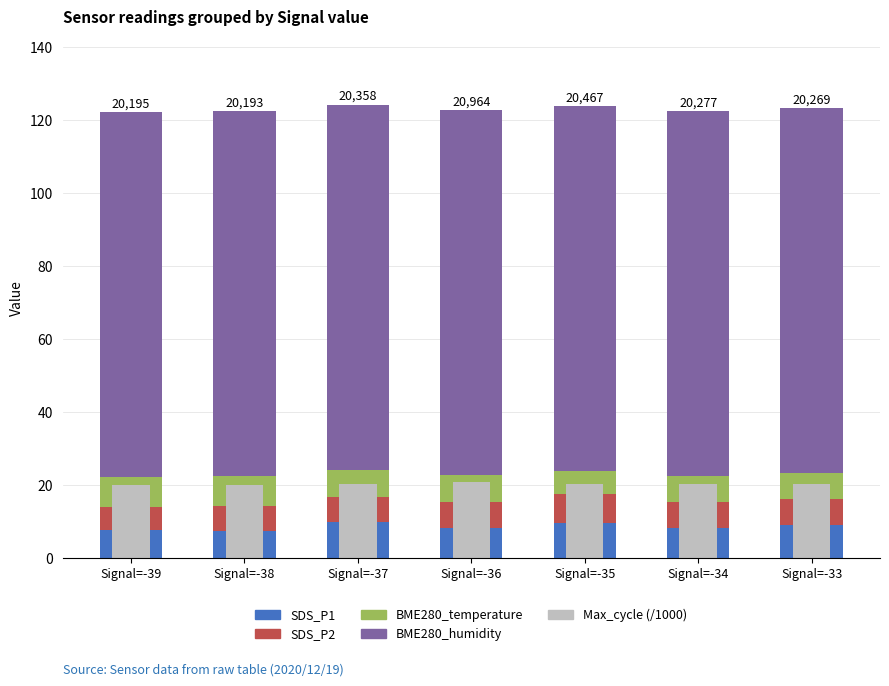

How many groups of bars are there?

7